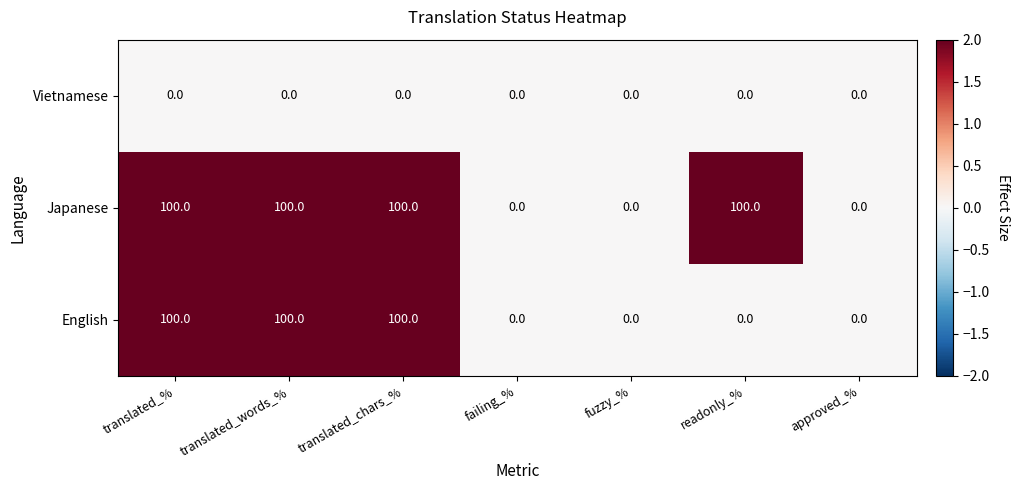

What is the spread (max minus min) of values at translated_chars_%?

100